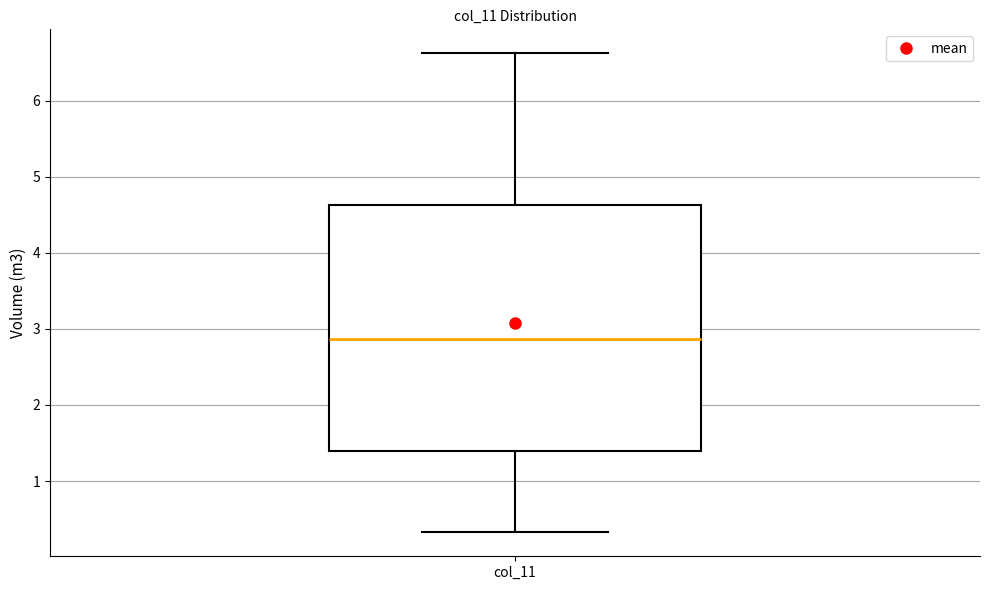

Transcribe this box plot: give where the median line is, the range the box spans, and where the two whiskers end, as read against the y-axis. The values are not printed on the chart, so give them approximately, as read against the axis.

median 2.9, box 1.4 to 4.6, whiskers 0.3 to 6.6